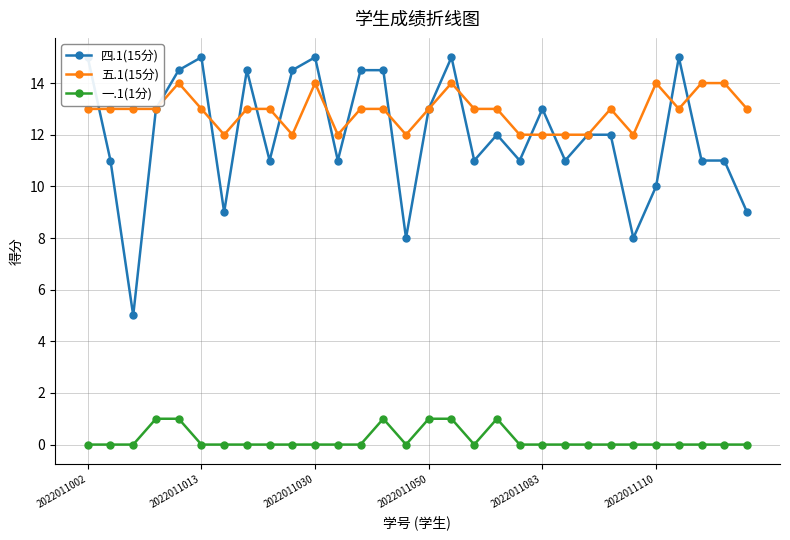

At which label does 四.1(15分) reach its peak?

2022011002